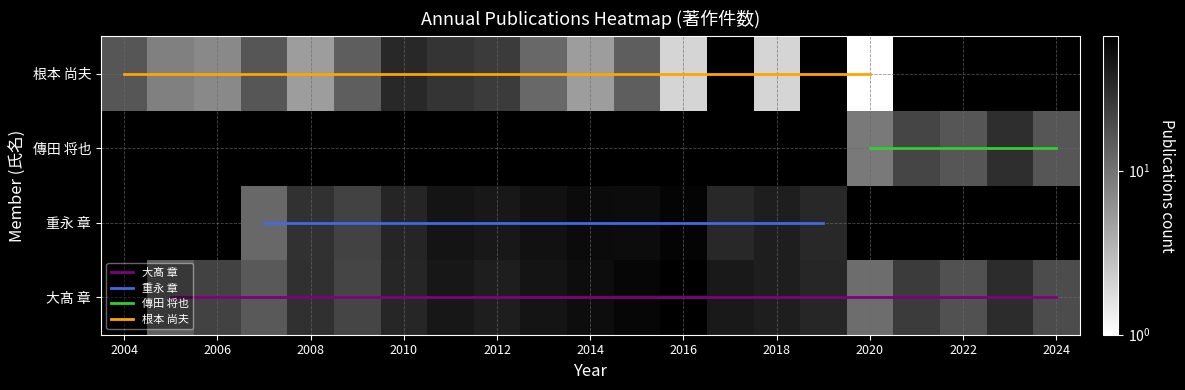

Where is 大髙 章 nearest to the value 33?

19